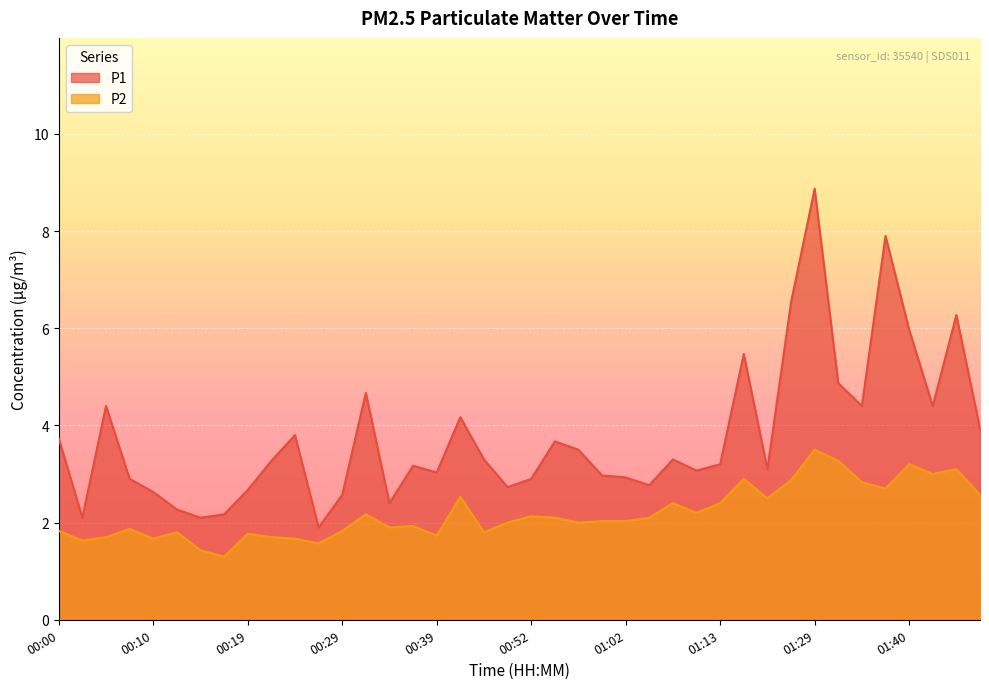

What is the value of the P1 point at the 32nd from the left?

6.5